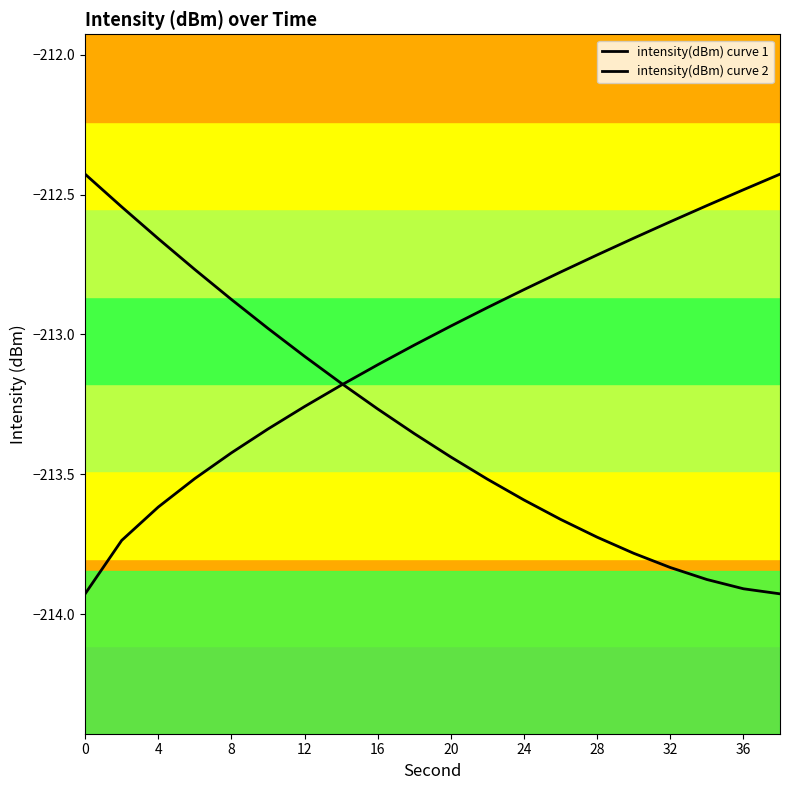

Does the chart have visible grid lines?

No